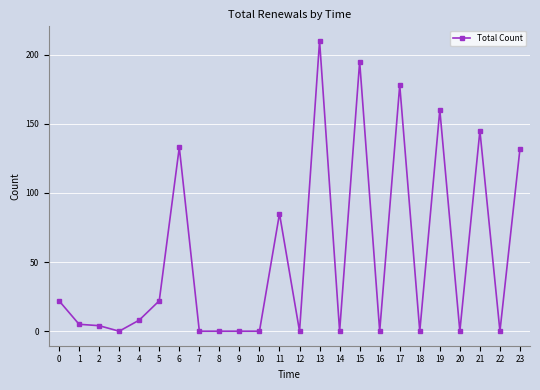

Reading left to right, what are all the values shown in this chart?

22	5	4	0	8	22	133	0	0	0	0	85	0	210	0	195	0	178	0	160	0	145	0	132